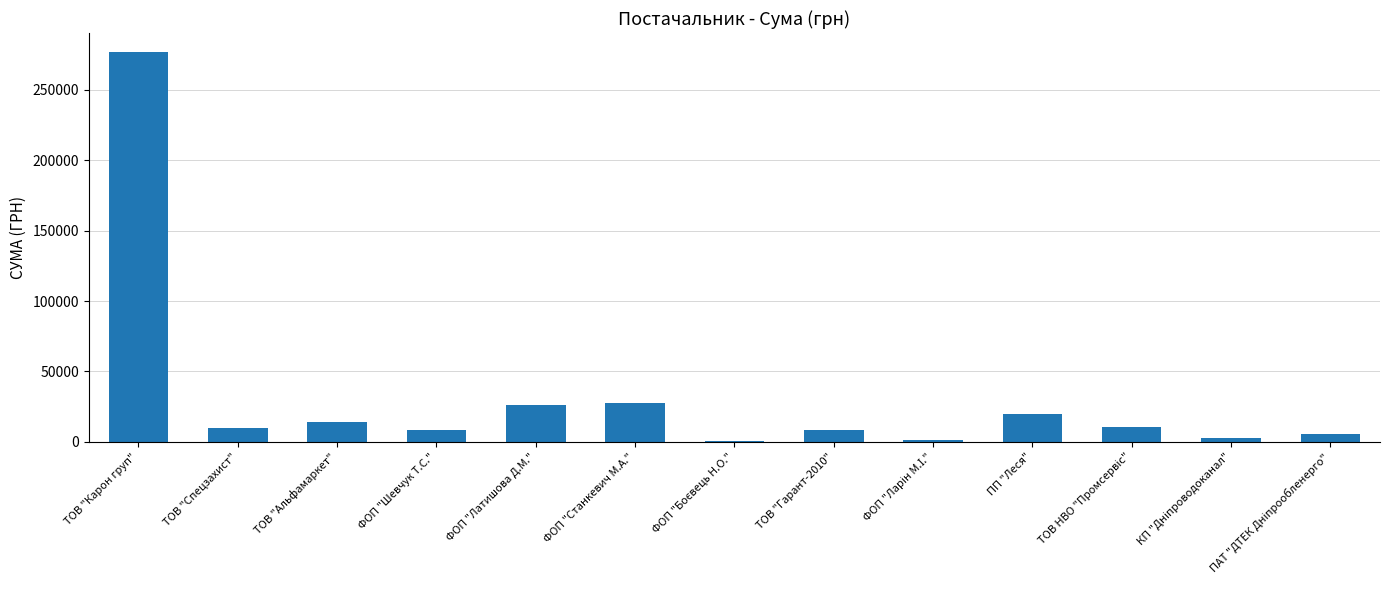

How many data points are above 9539?

7